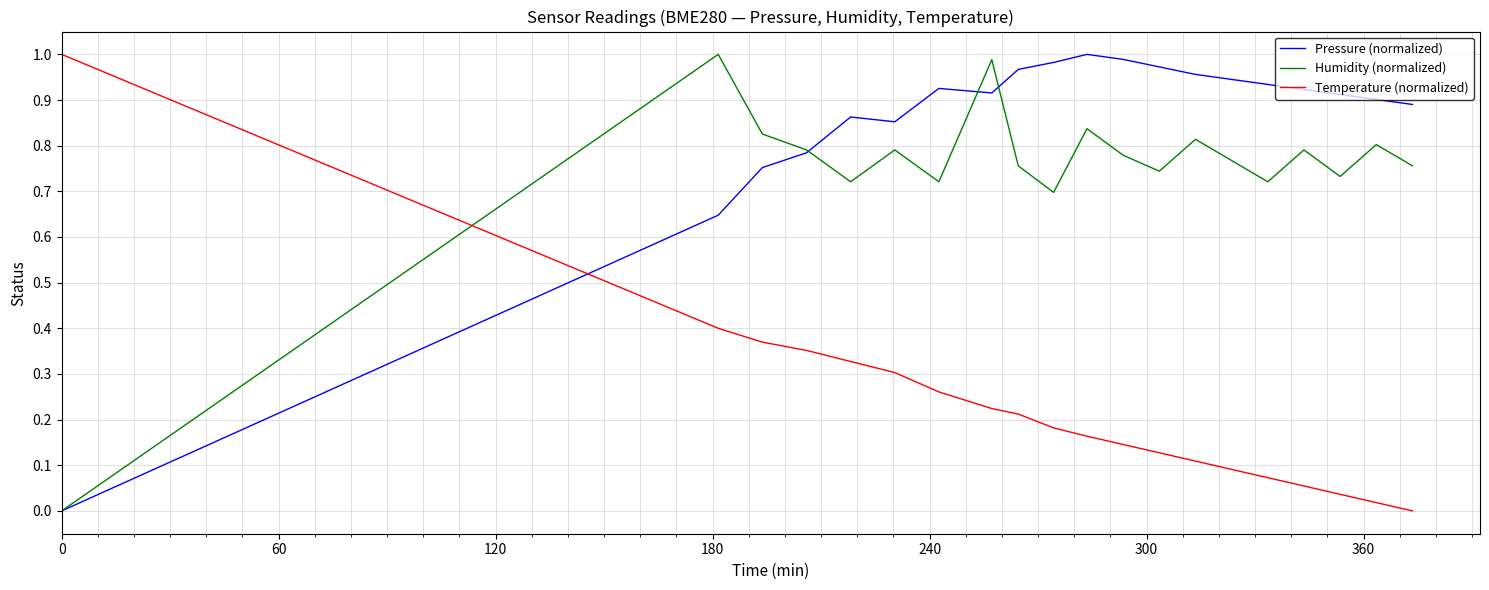

Which series has the largest total across all categories?

Pressure (normalized)